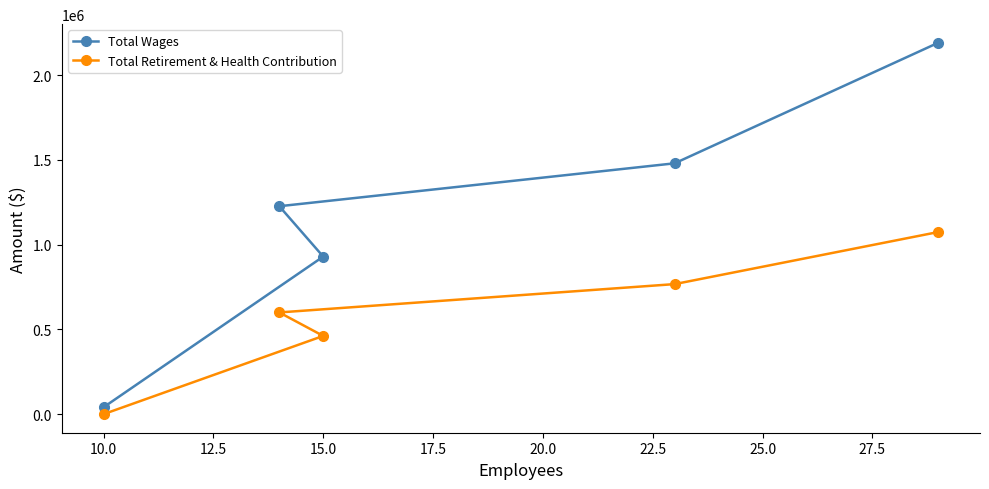

List the series in order of their overall mean, lowest first.

Total Retirement & Health Contribution, Total Wages